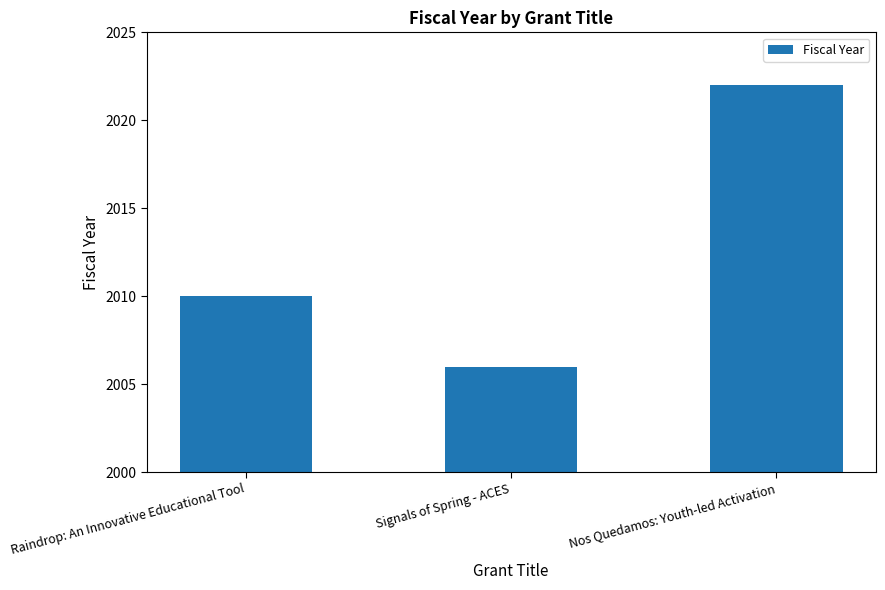

What is the sum of all values?

6038